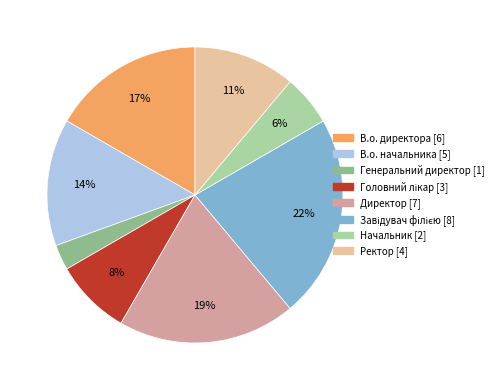

To the nearest percent, what percentage of the pie is В.о. директора?

17%